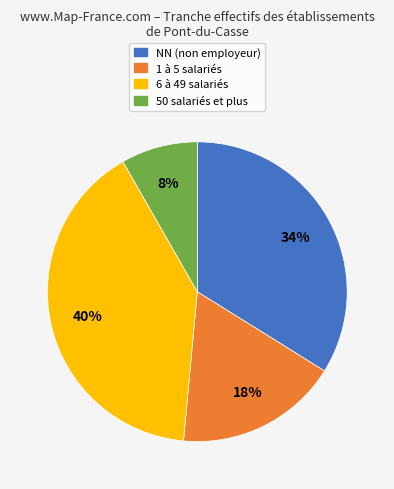

Which has a higher value, 50 salariés et plus or NN (non employeur)?

NN (non employeur)